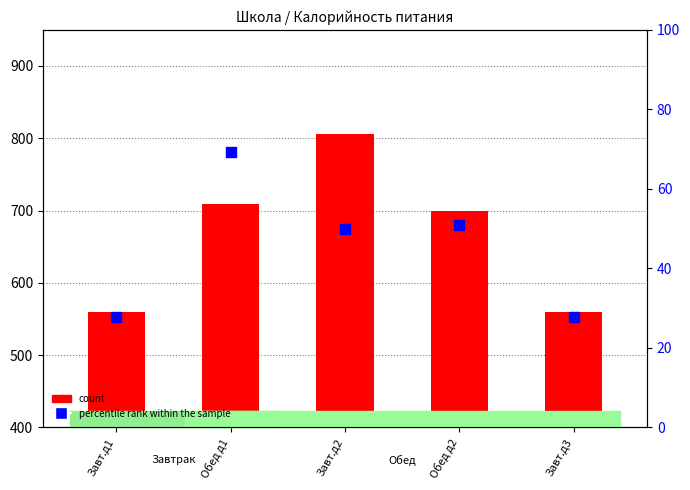

Which series has the largest Y range (max minus min)?

count